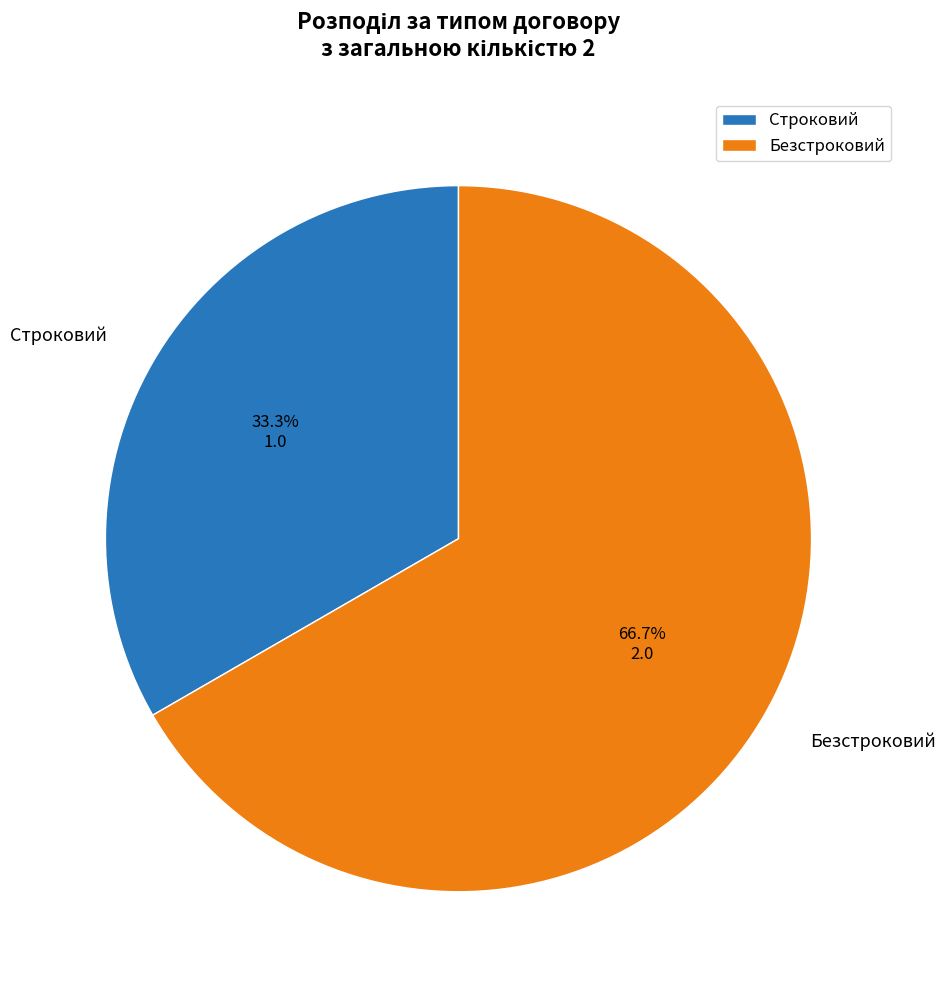

How many segments does this pie chart have?

2